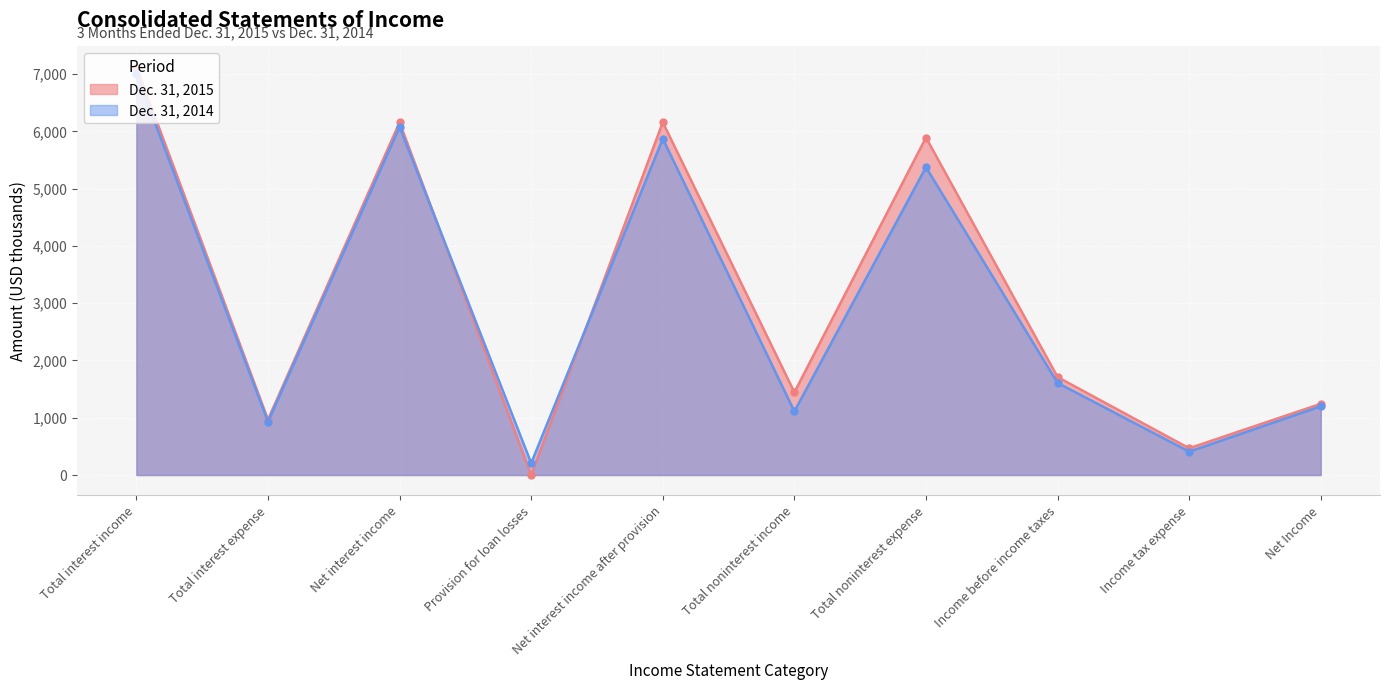

What is the difference between the highest and lowest values at Net Income?

43